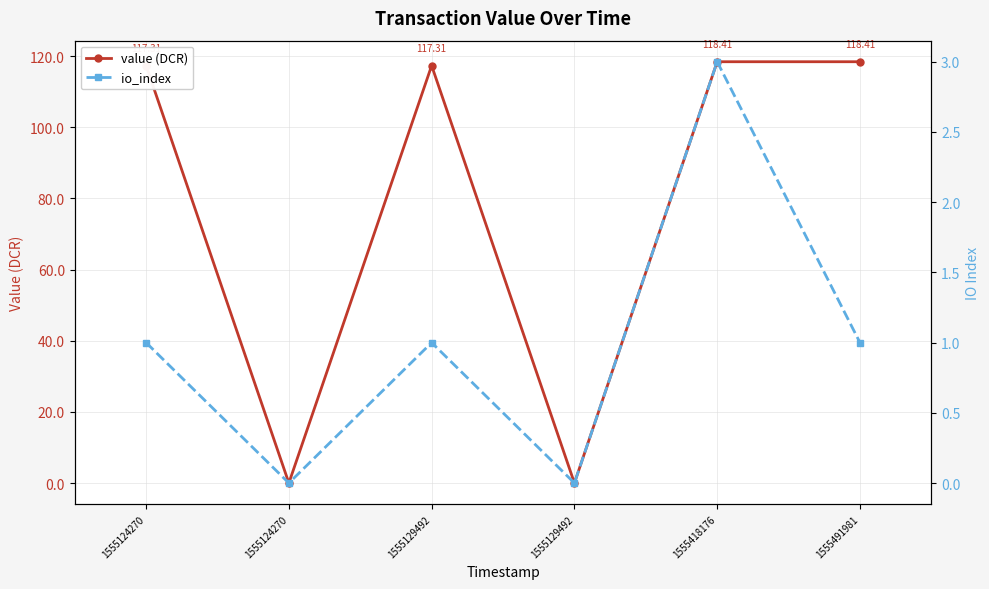

What is the difference between the second highest and second lowest values in the value (DCR) series?

118.4